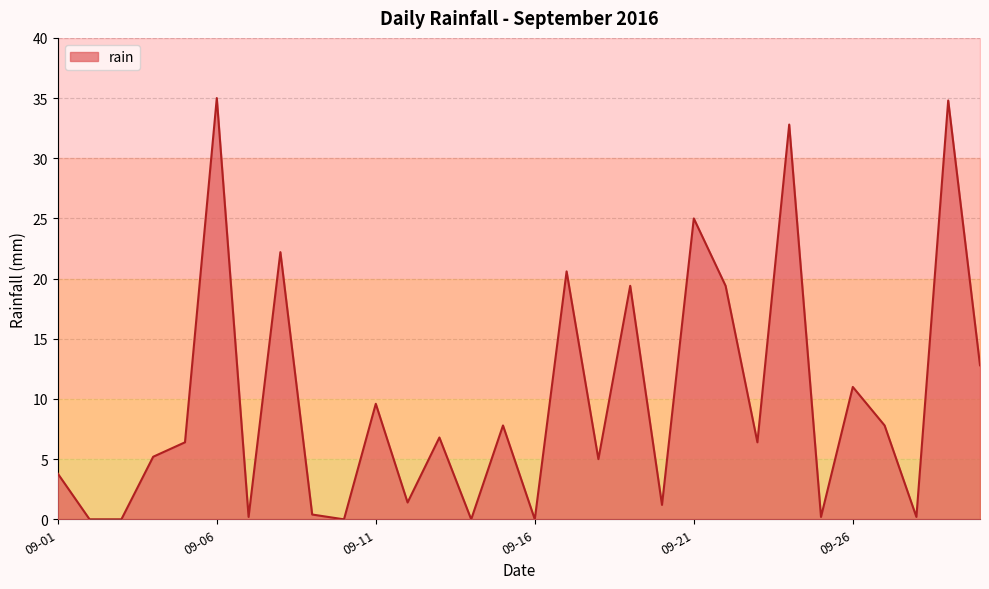

How many positive values are there?

25